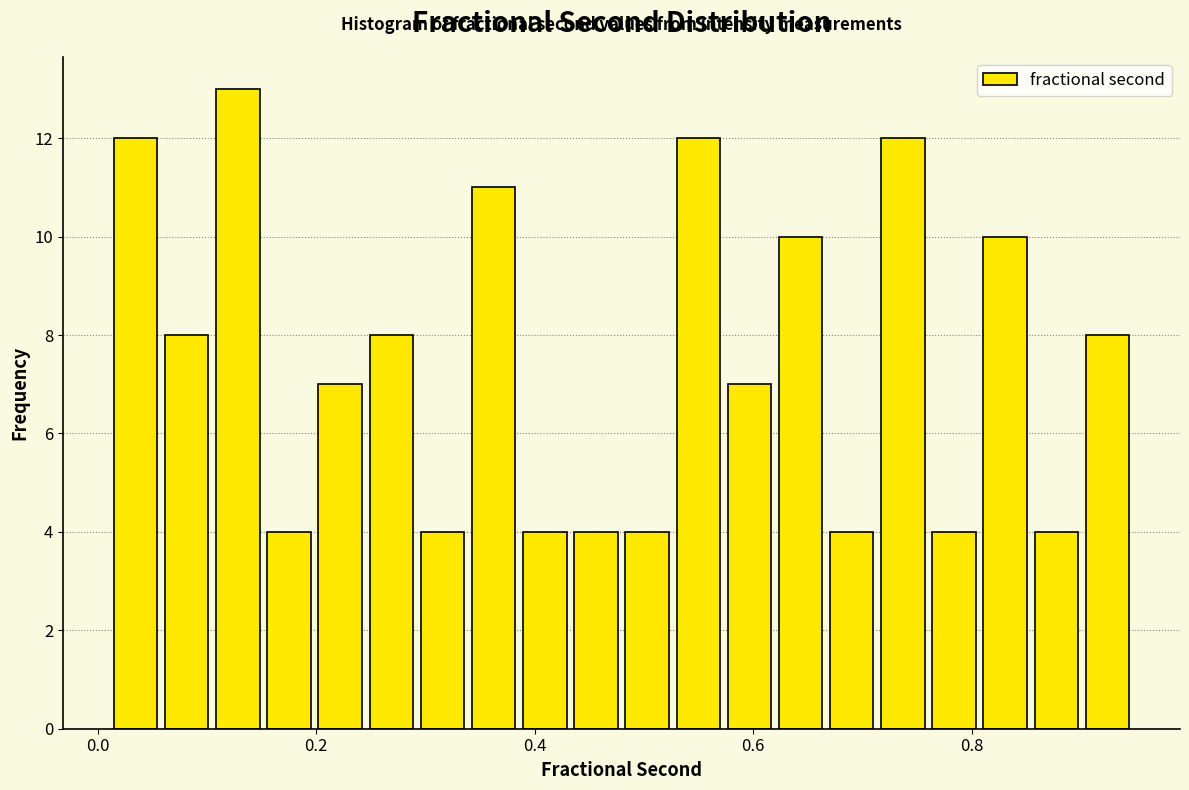

Around what value on the x-axis is the tallest bar? Give the approximate position of its centre, as read against the axis.

0.12